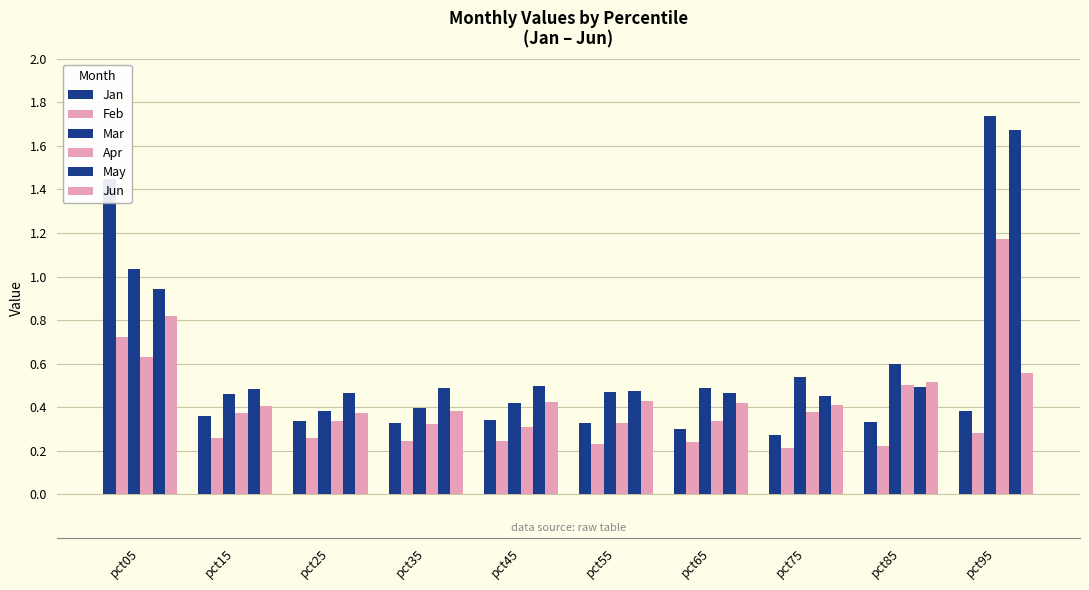

What is the difference between the maximum and minimum values in the Mar series?

1.4